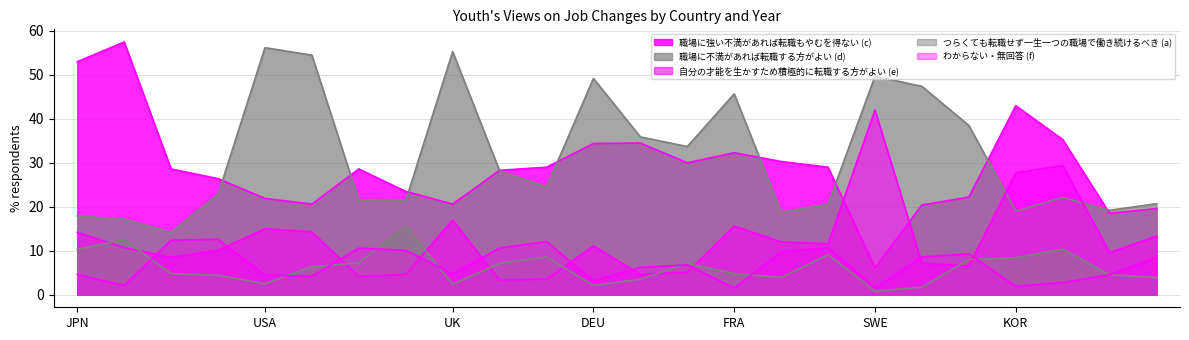

Is the value of 自分の才能を生かすため積極的に転職する方がよい (e) at SWE_2013 greater than the value of つらくても転職せず一生一つの職場で働き続けるべき (a) at UK_2018?

No